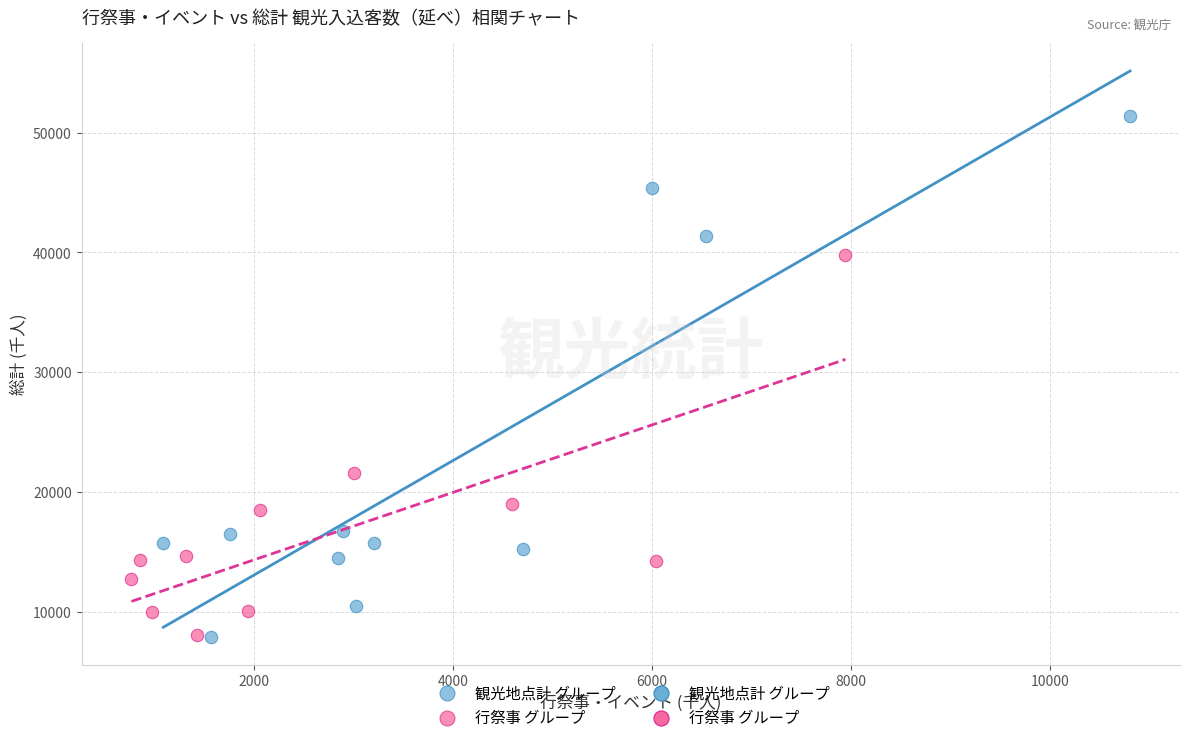

Which series has the widest spread of Y values?

観光地点計 グループ